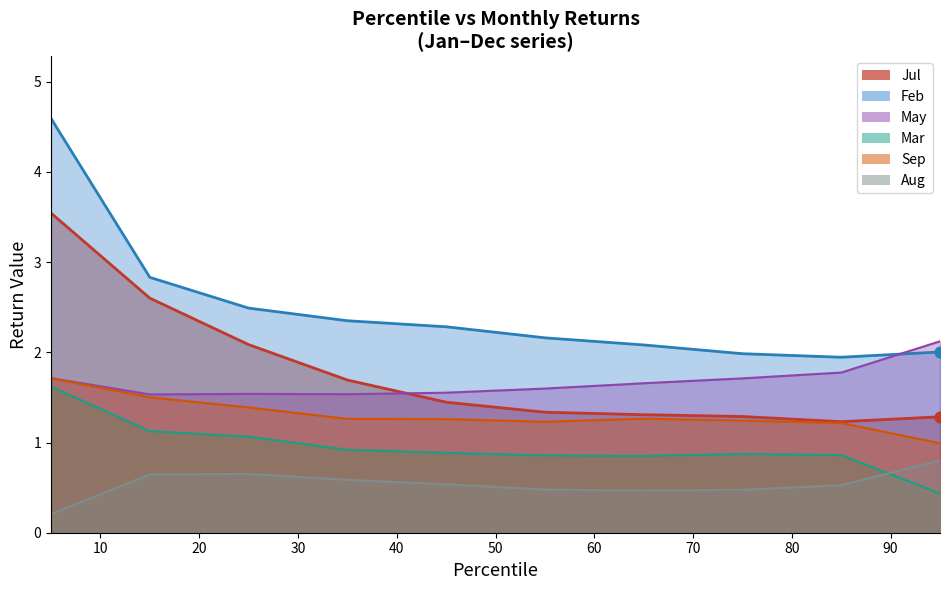

Which series has the largest total across all categories?

Feb